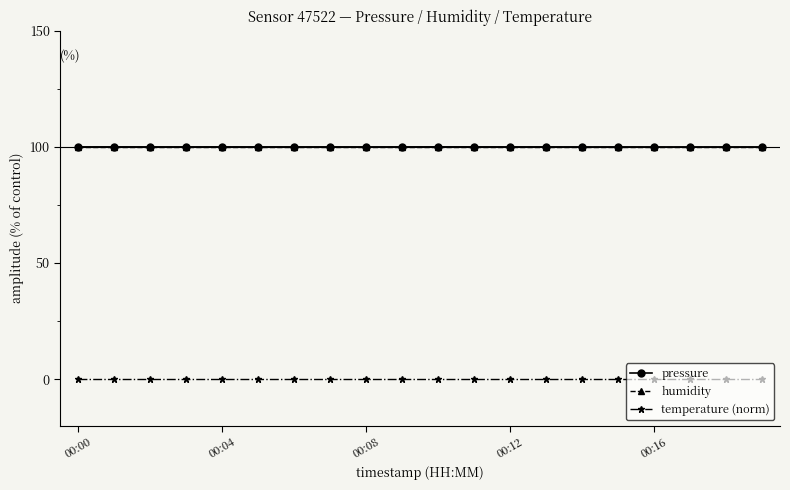

At how many categories does at least one series exceed 82?

20